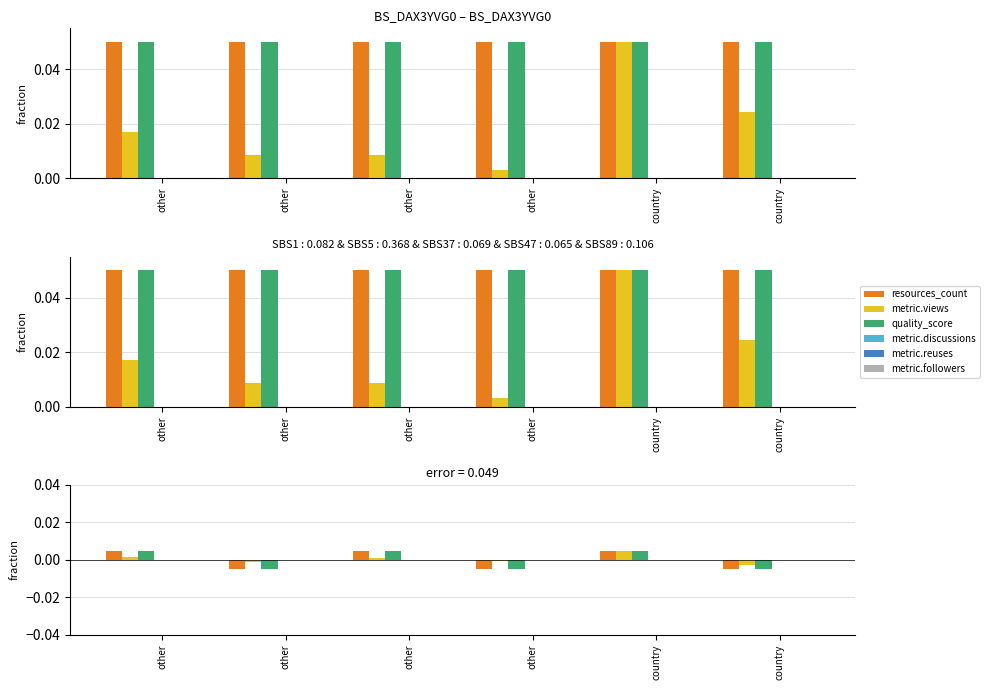

Does the chart contain any negative values?

Yes